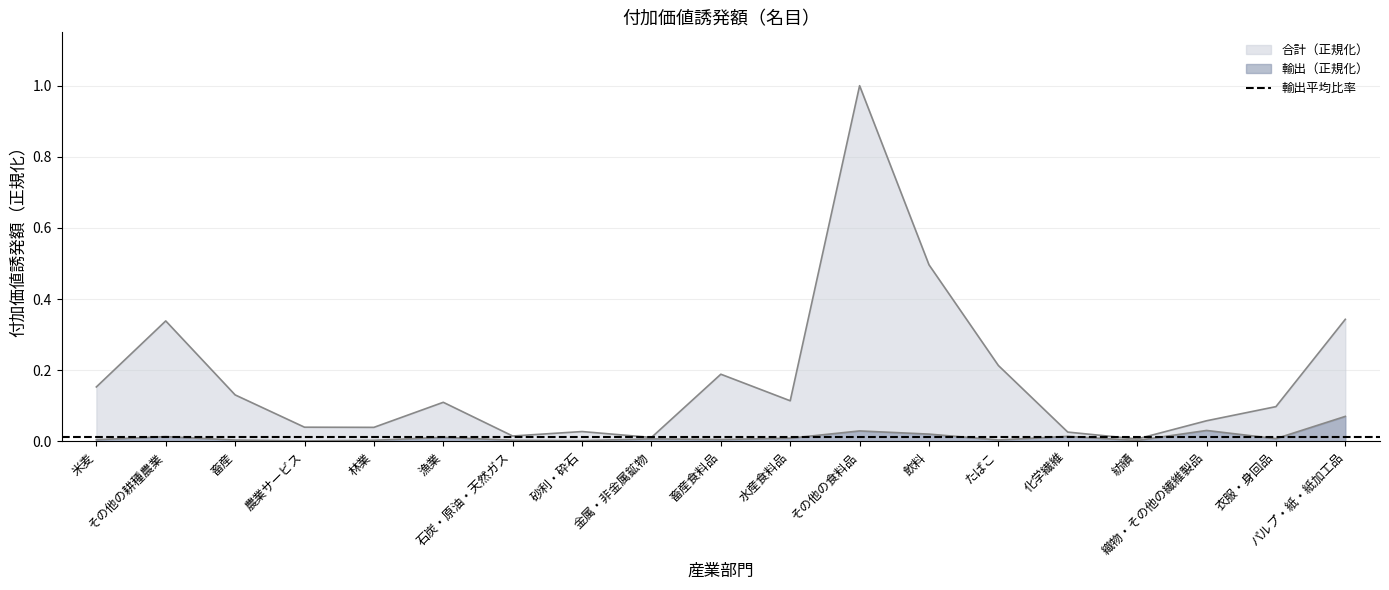

What position from the right is 飲料?

7